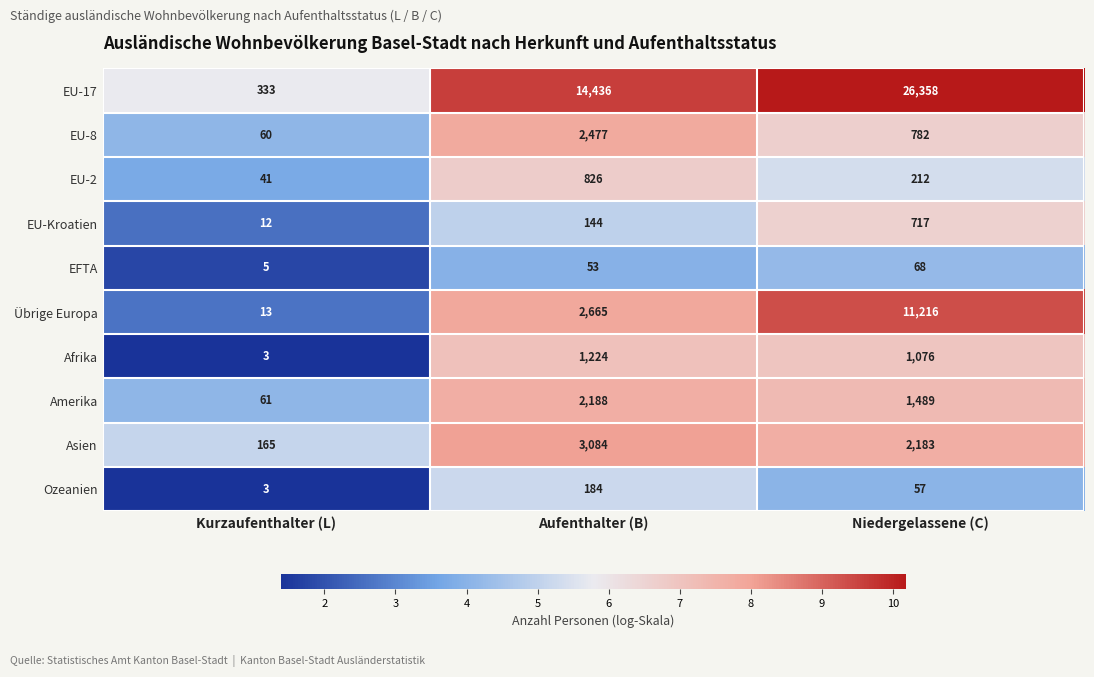

Is it true that EU-2 equals 1102 at Aufenthalter (B)?

False